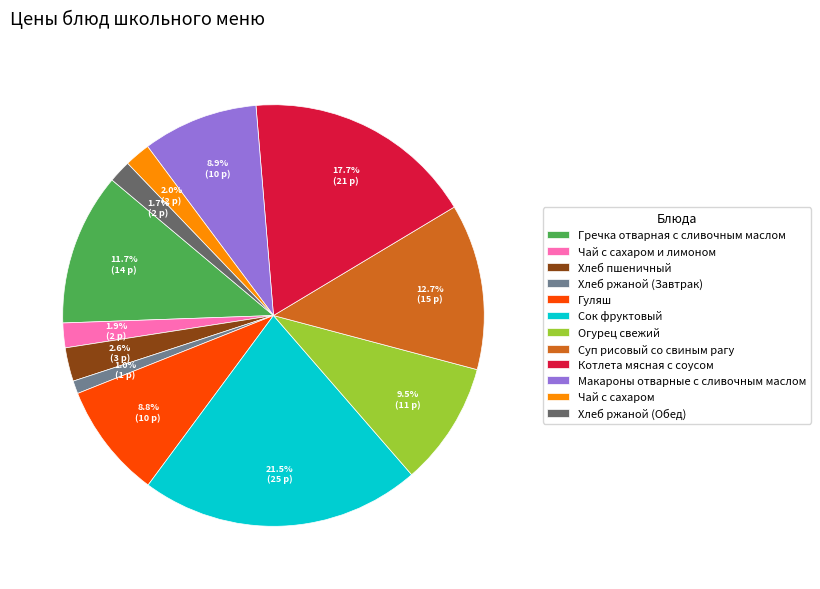

How much of the chart is everything except Чай с сахаром?

98.0%